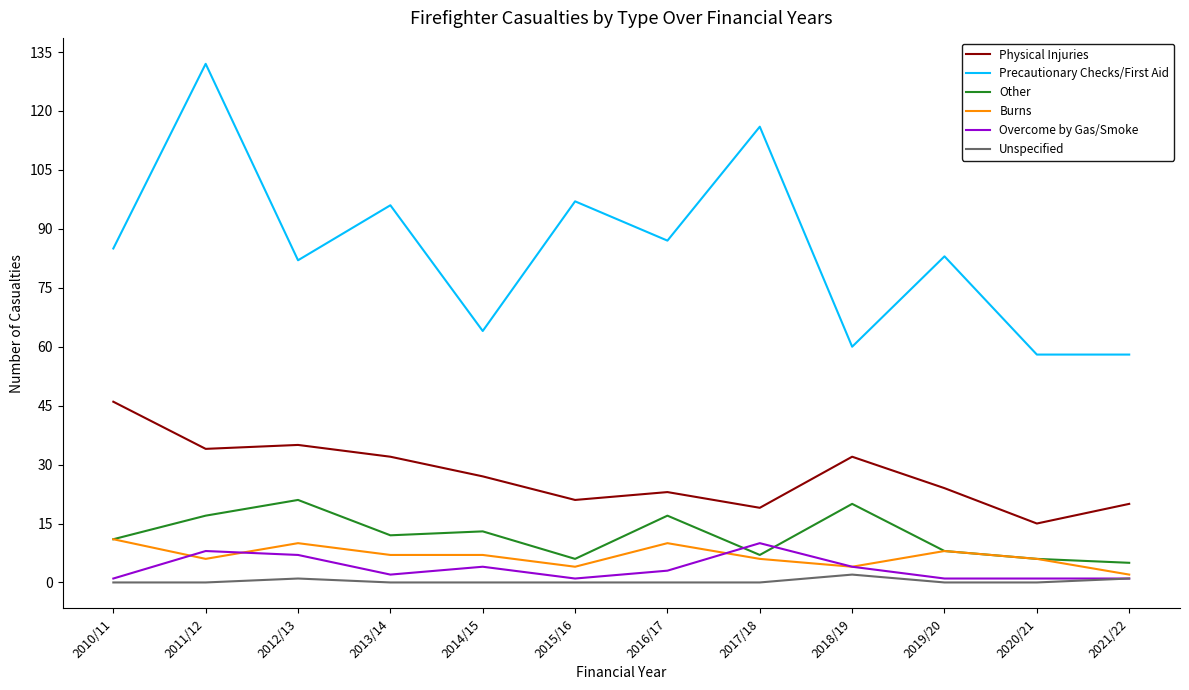

Which category has the highest value across all series?

2011/12